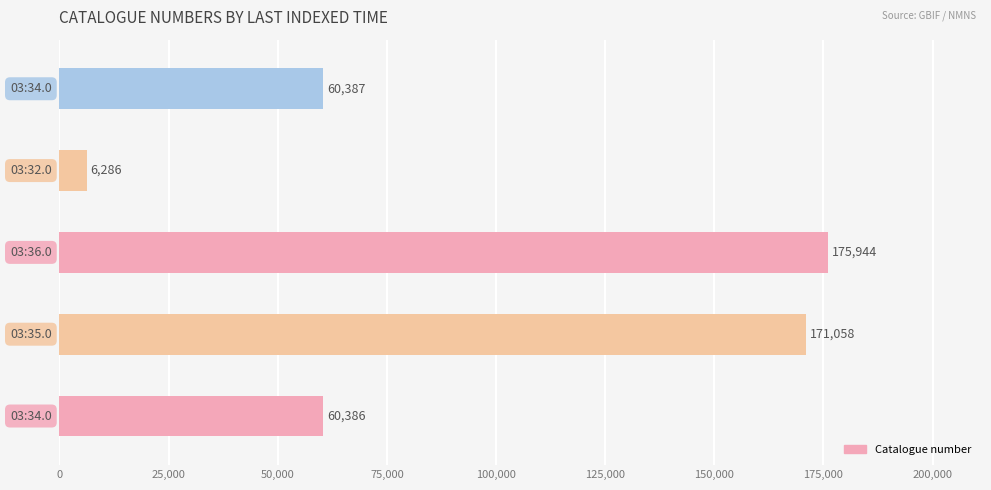

What is the smallest value displayed?

6286